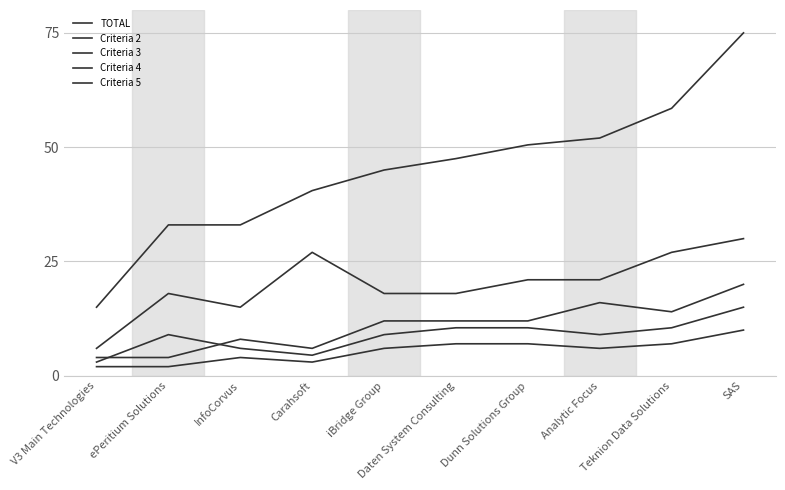

Does the chart have visible grid lines?

Yes